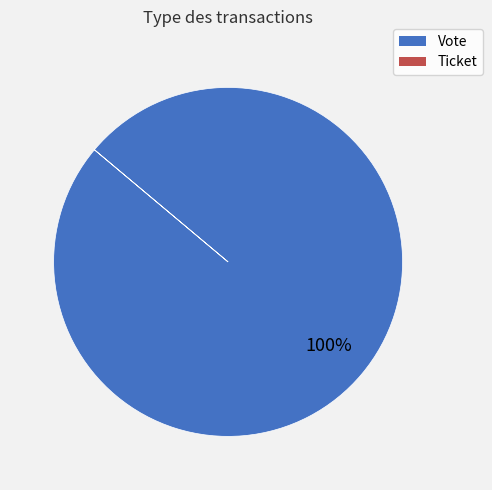

To the nearest percent, what is the difference between the largest and smallest slice percentages?

100%